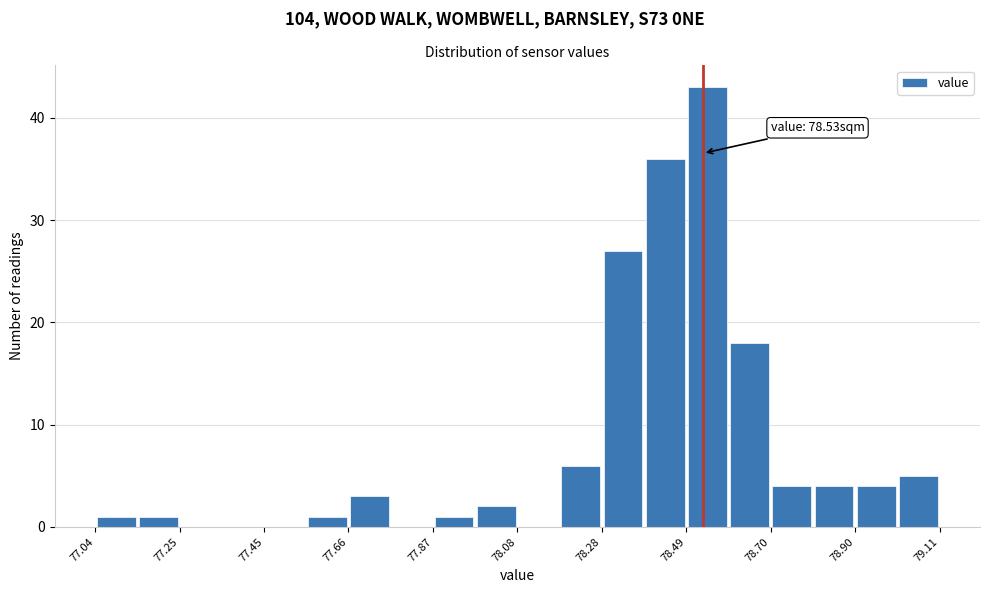

Around what value on the x-axis is the tallest bar? Give the approximate position of its centre, as read against the axis.

78.55